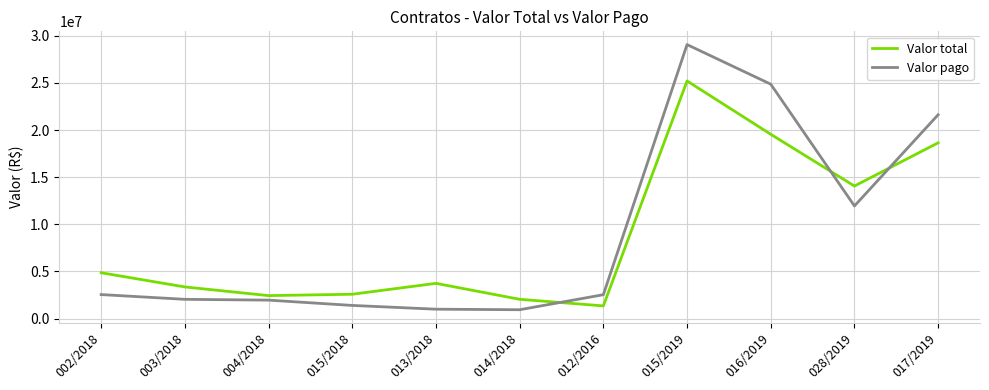

Rank the series at 002/2018 from highest to lowest value.

Valor total, Valor pago